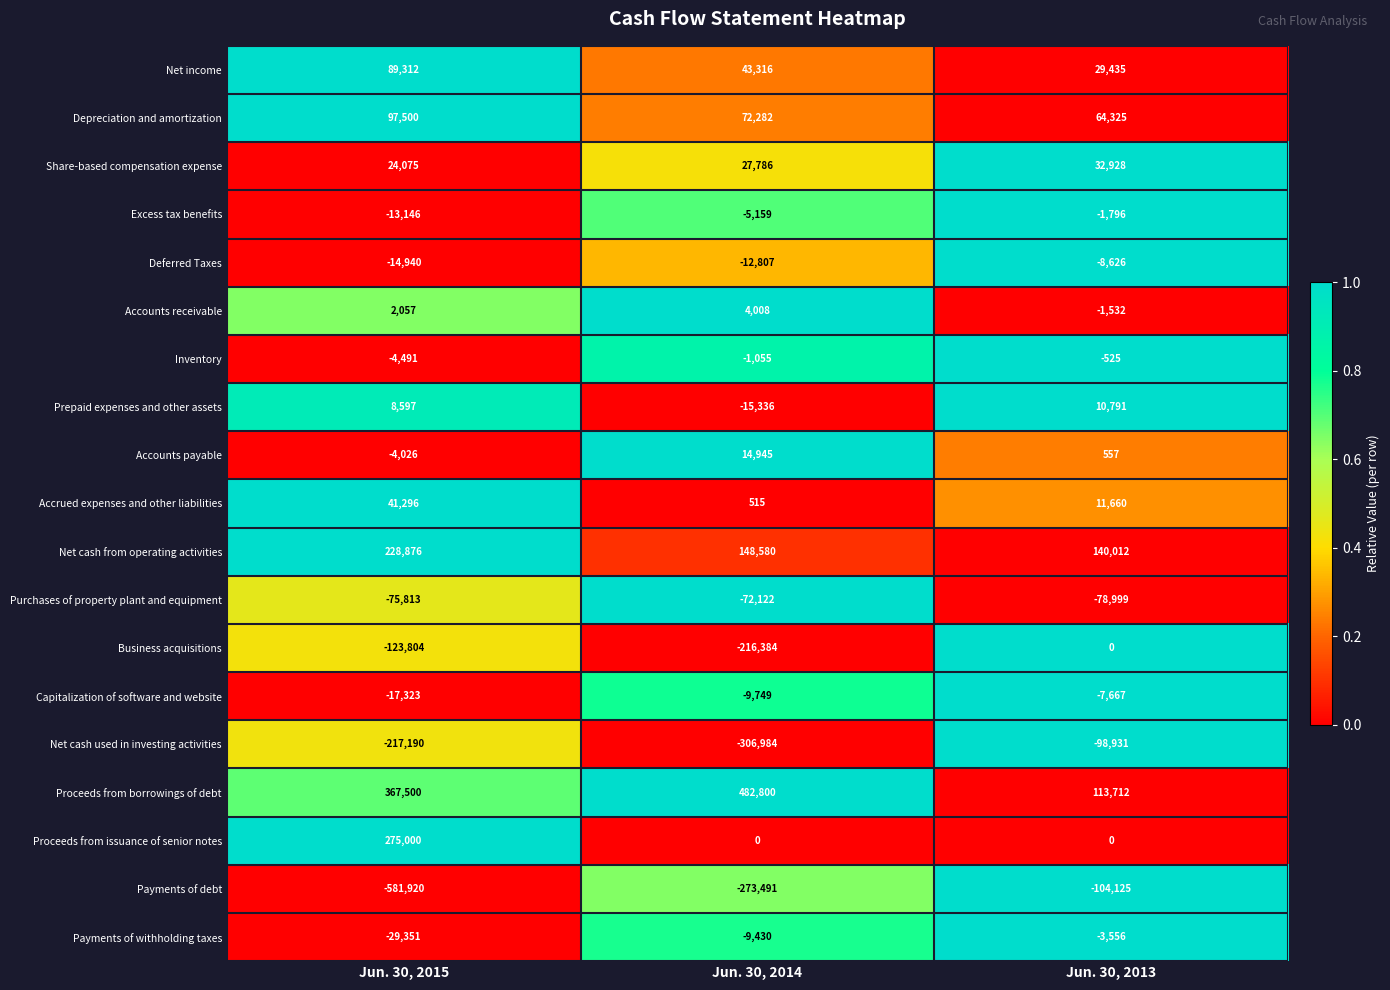

What value does the Net cash from operating activities series have at Jun. 30, 2015, to the nearest 50?

228900